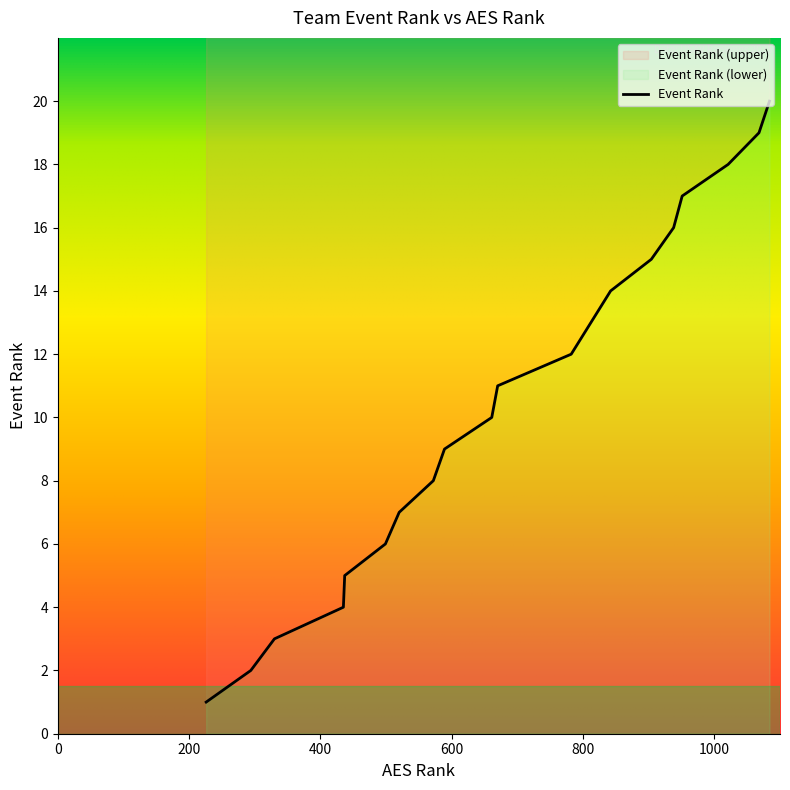

What is the difference between the maximum and minimum values?

19